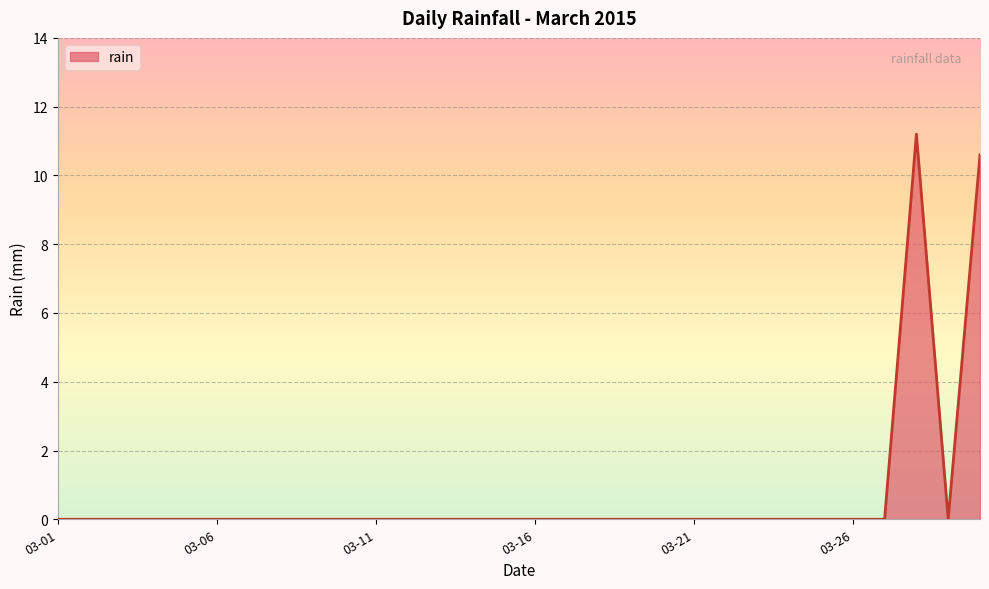

What is the maximum value shown in the chart?

11.2